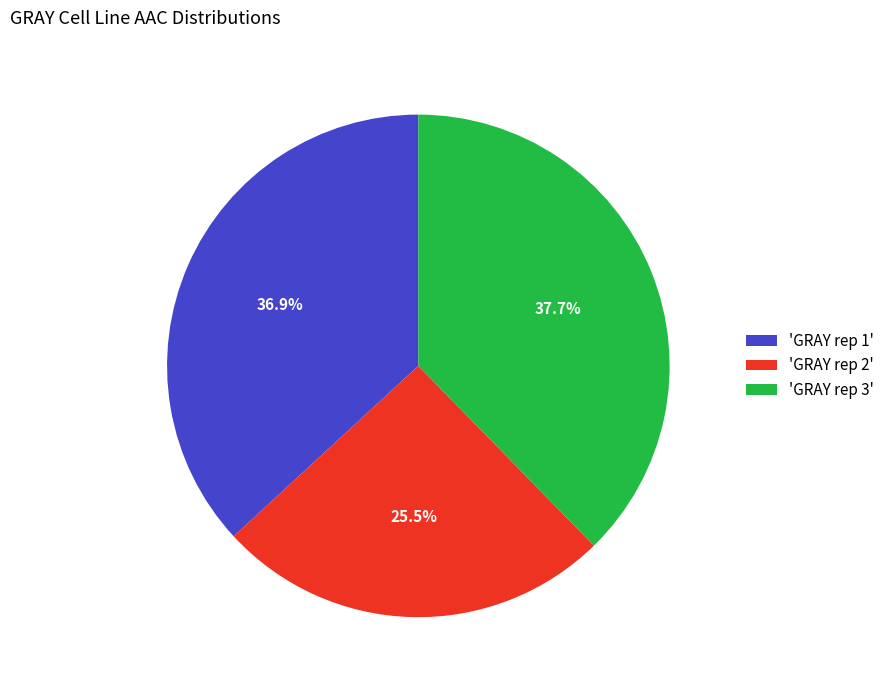

Which has a higher value, 'GRAY rep 3' or 'GRAY rep 2'?

'GRAY rep 3'